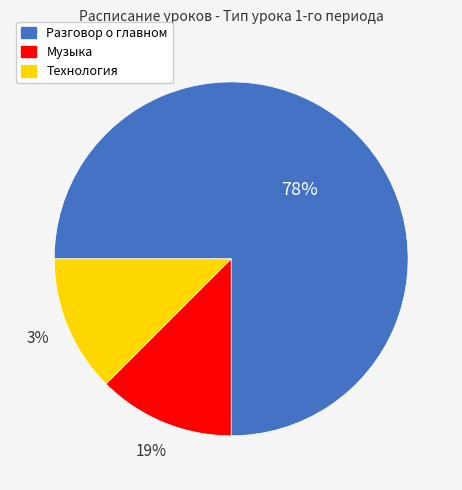

What is the total percentage of Разговор о главном and Музыка?

87.5%